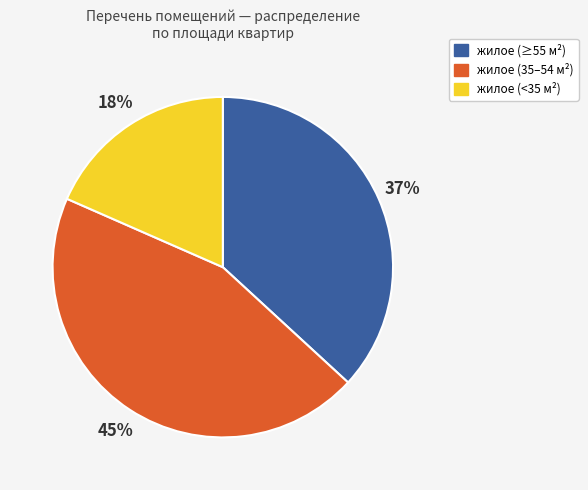

Is there any slice that represents more than half of the pie?

No